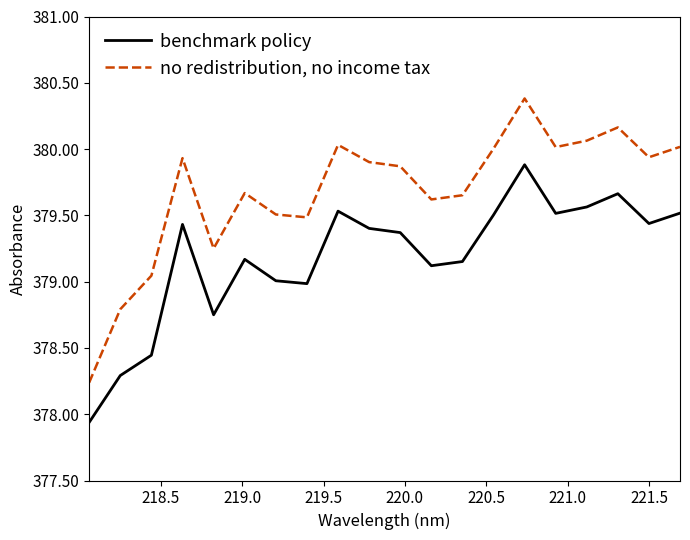

What is the difference between the maximum and minimum values in the no redistribution, no income tax series?

2.1